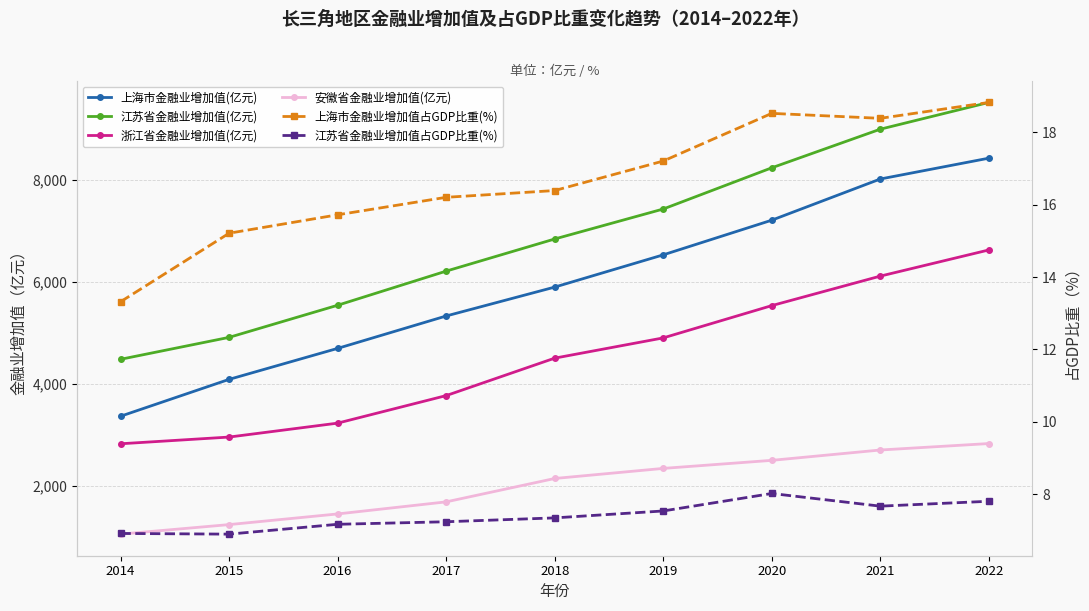

At which category does the chart reach its peak across all series?

2022